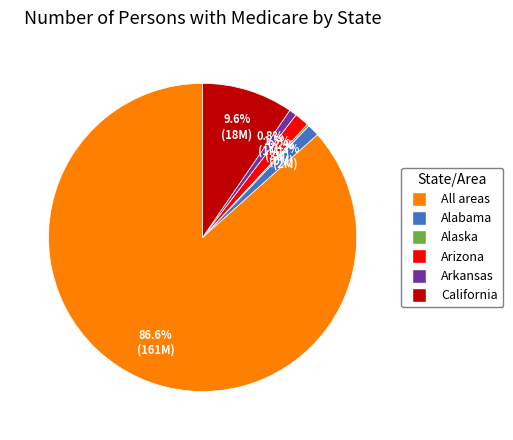

What is the largest slice in the pie chart?

All areas